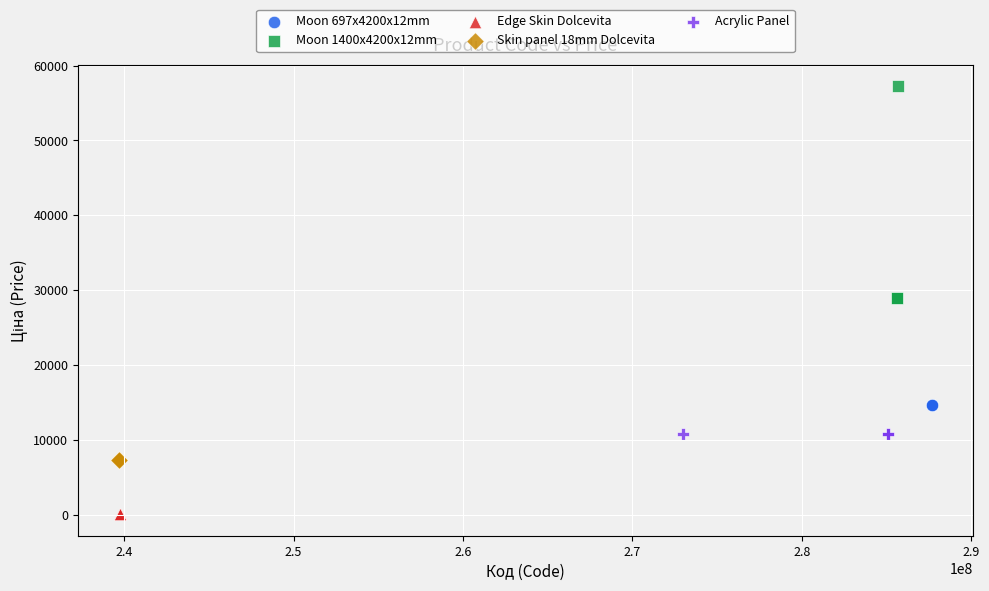

Which series contains the highest Y value?

Moon 1400x4200x12mm